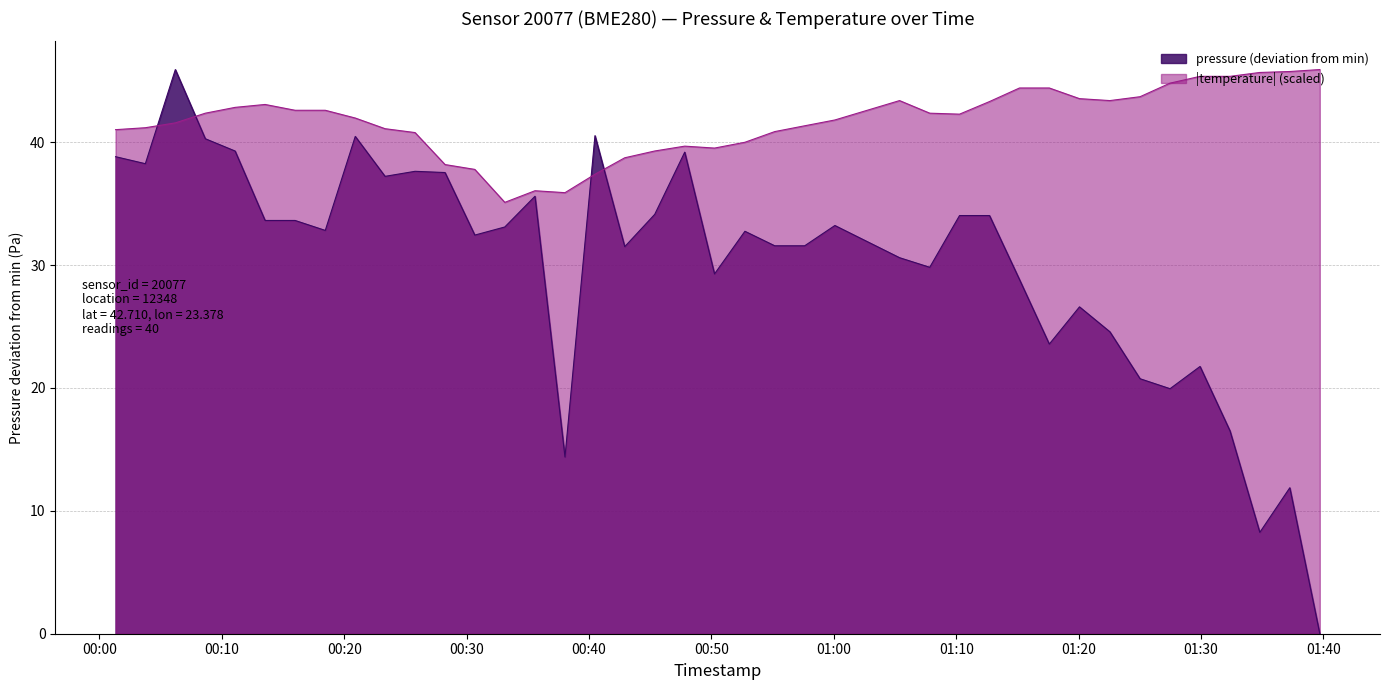

At how many categories does at least one series exceed 1?

40